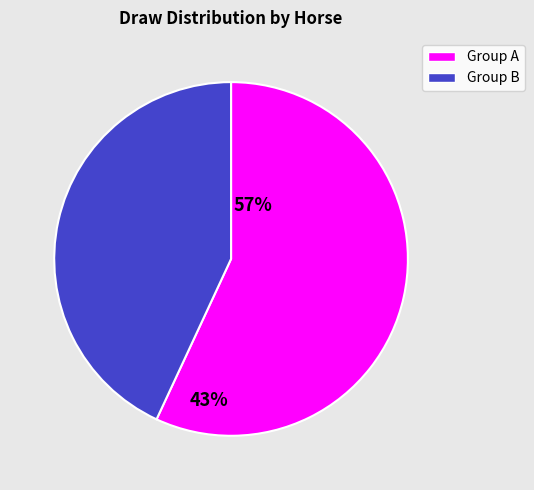

Does any single category account for the majority?

Yes